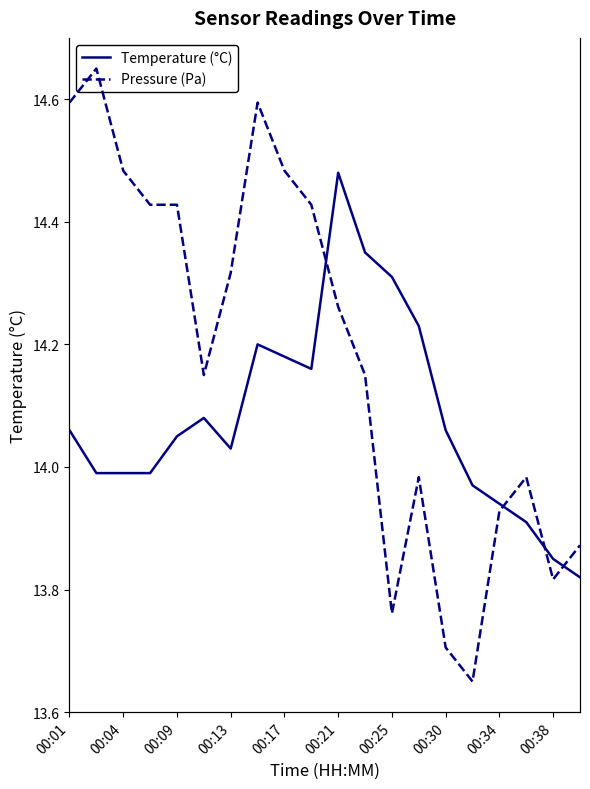

What are all the series names shown in the legend?

Temperature (°C), Pressure (Pa)